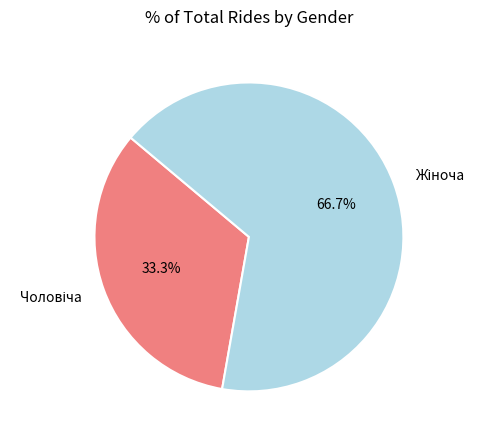

To the nearest percent, what is the difference between the Жіноча and Чоловіча slice percentages?

33%